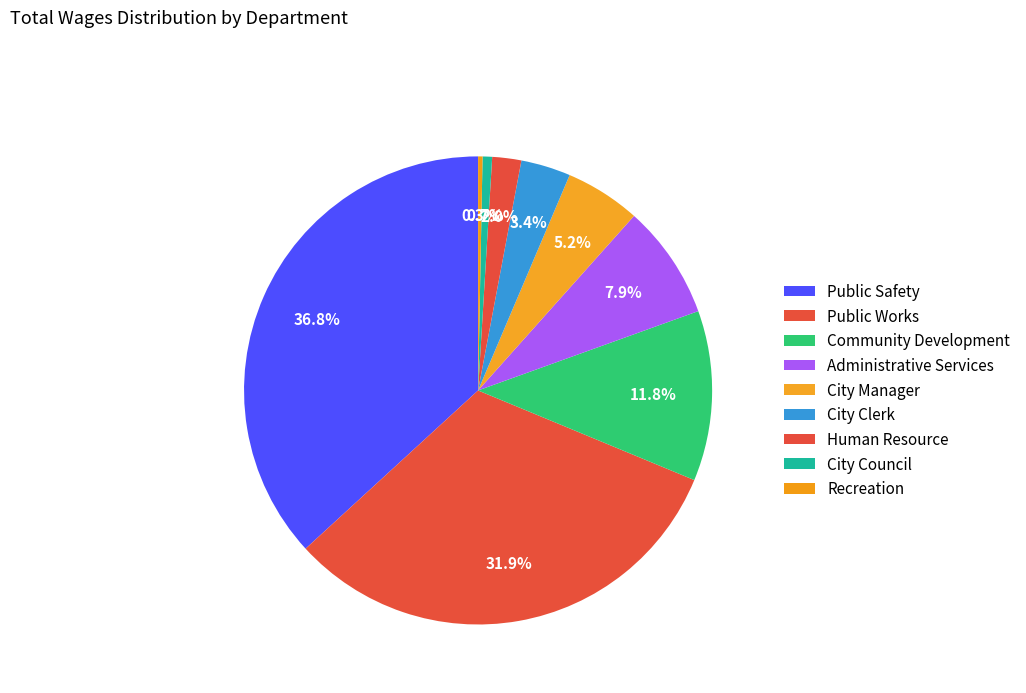

What percentage do Human Resource and City Council together represent?

2.7%